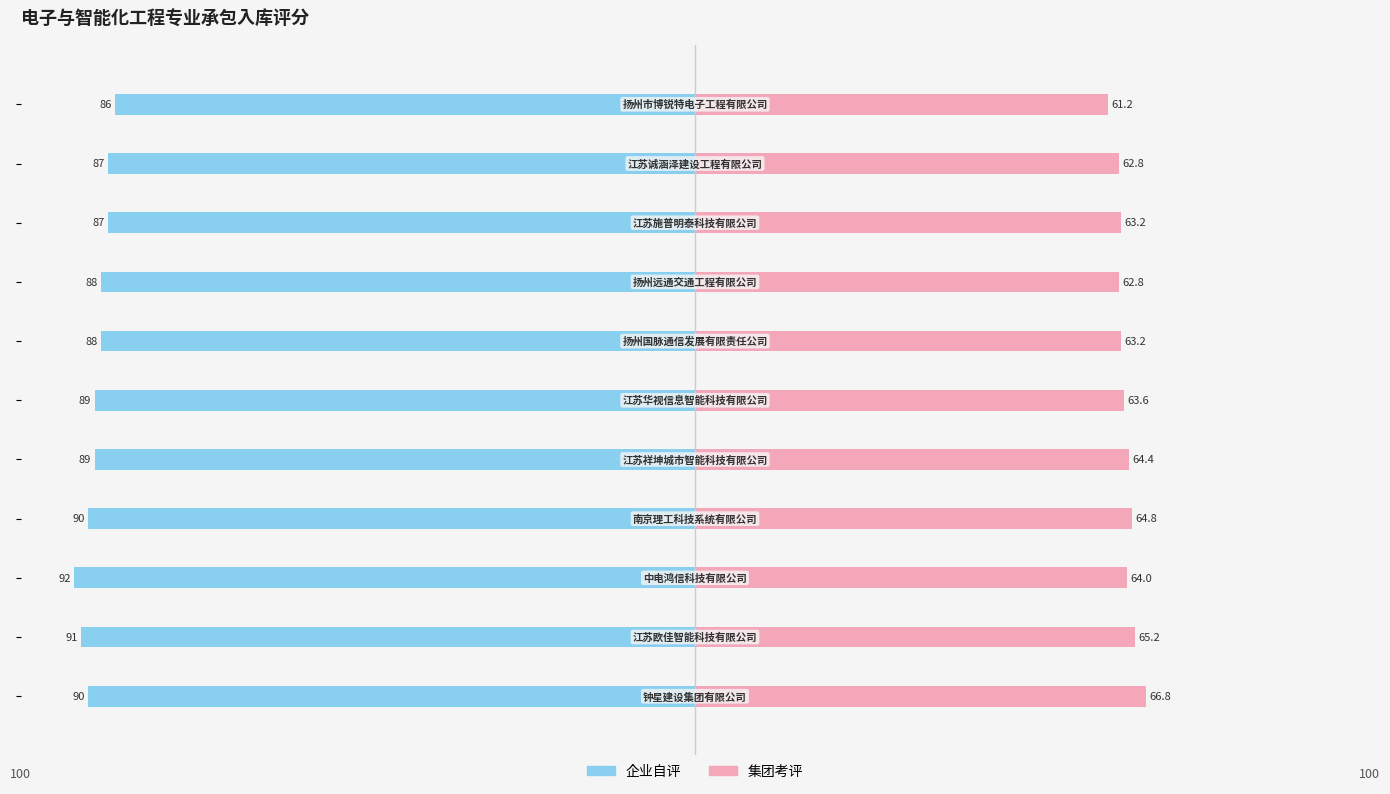

What is the value of the 集团考评 bar at the 10th from the left?

62.8